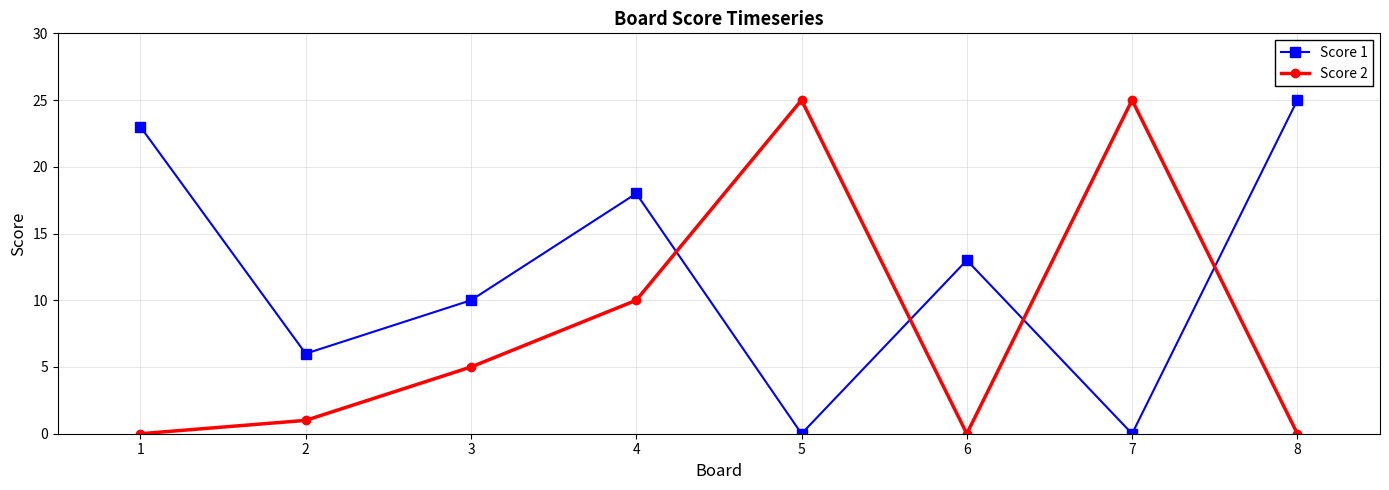

How many intersections are there between Score 1 and Score 2?

4